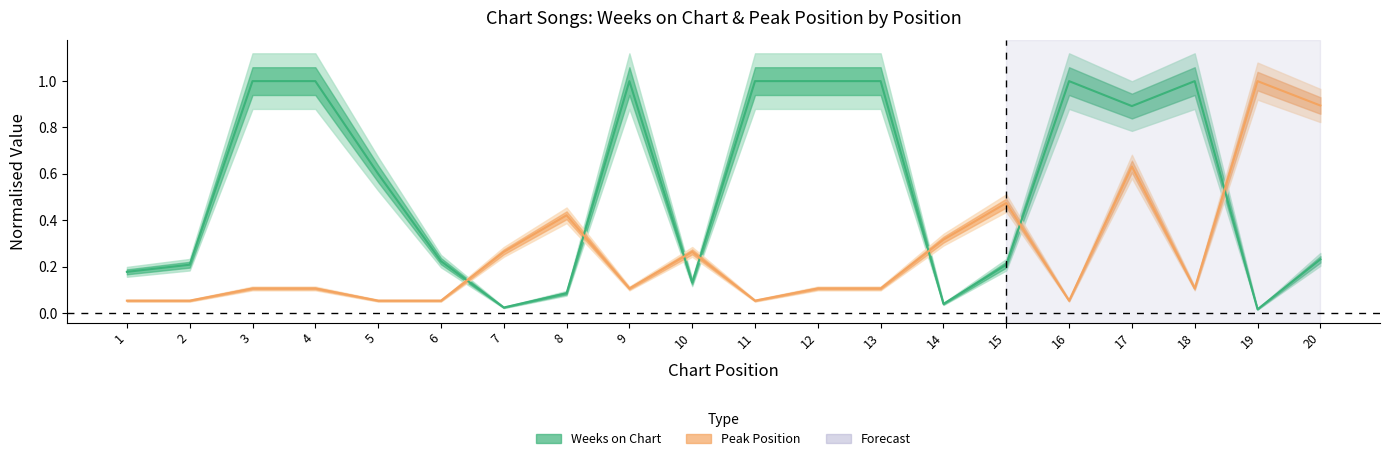

What is the difference between the second highest and second lowest values in the Peak Position series?

0.8